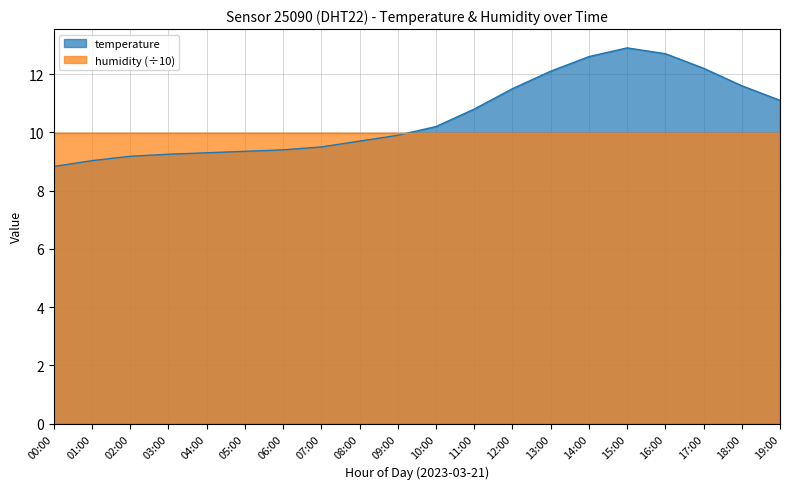

True or false: the data shows 21.0 at 13:00.

False